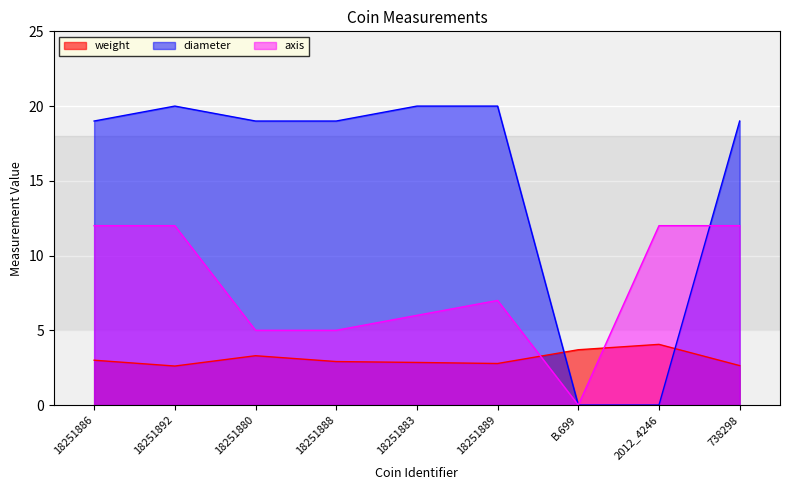

How many interior local peaks does the weight series have?

2